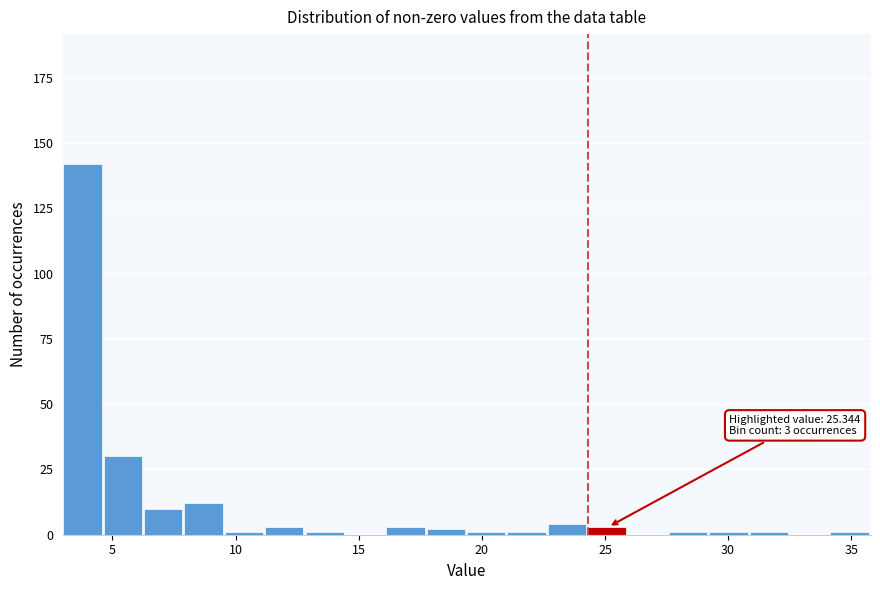

Around what value on the x-axis is the tallest bar? Give the approximate position of its centre, as read against the axis.

4.0